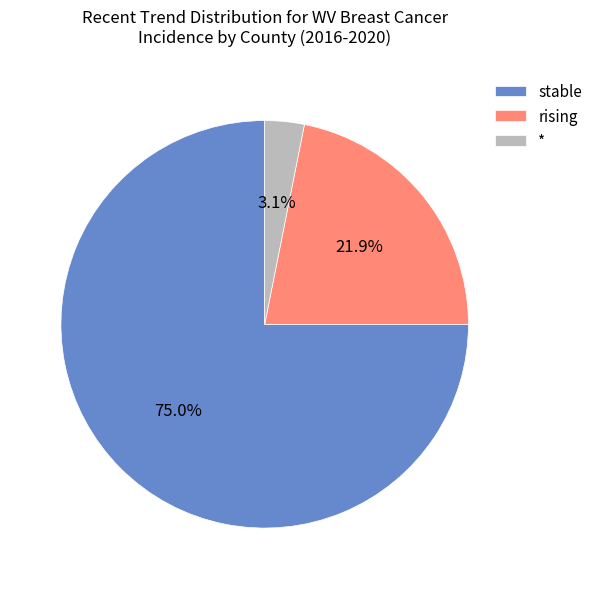

Which has a higher value, * or stable?

stable